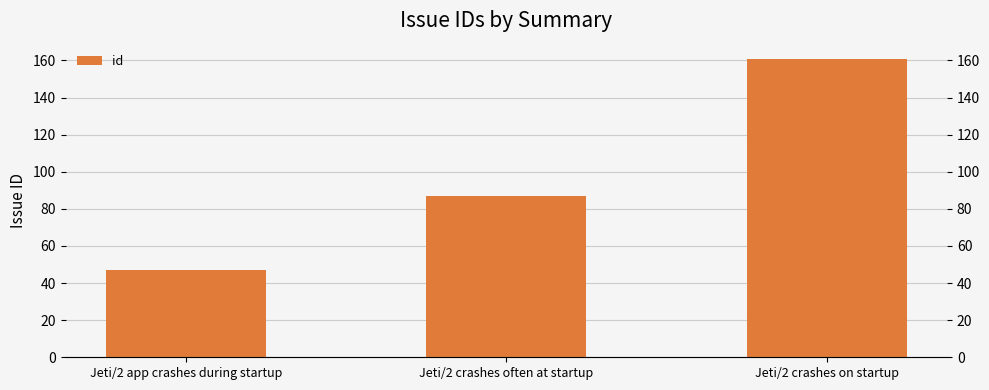

How many values are between 47 and 161?

3